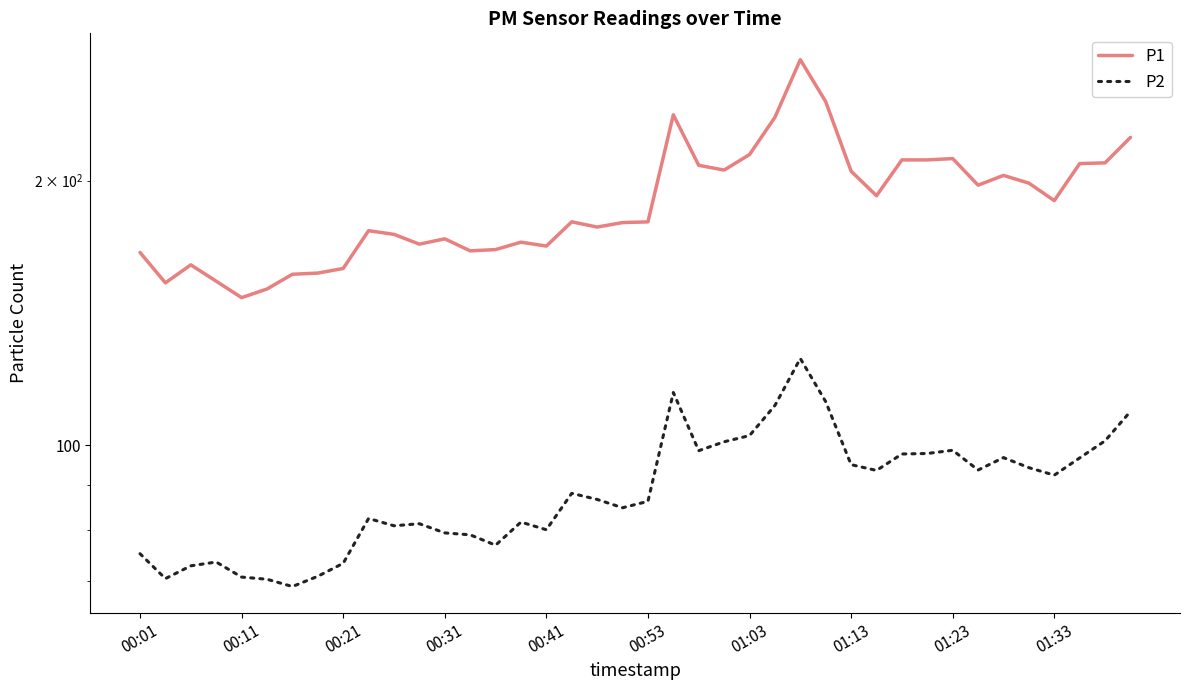

Is this an area chart (filled region under the line)?

No